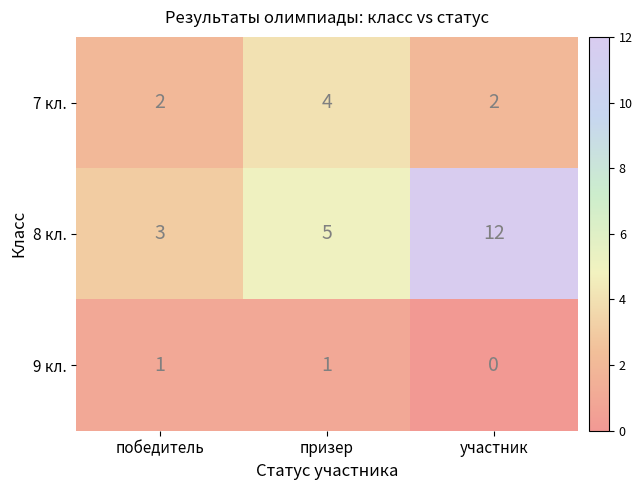

What is the maximum value for 8 кл.?

12